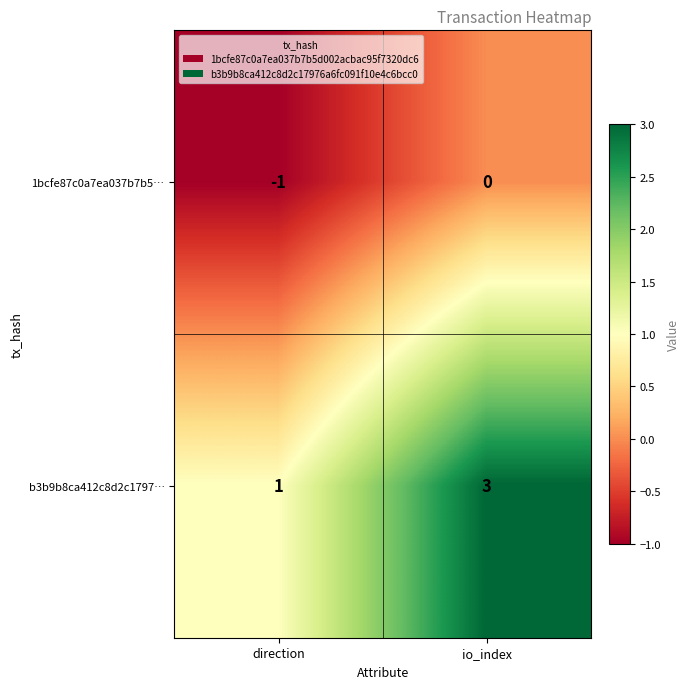

At which label is 1bcfe87c0a7ea037b7b5… closest to 0?

io_index